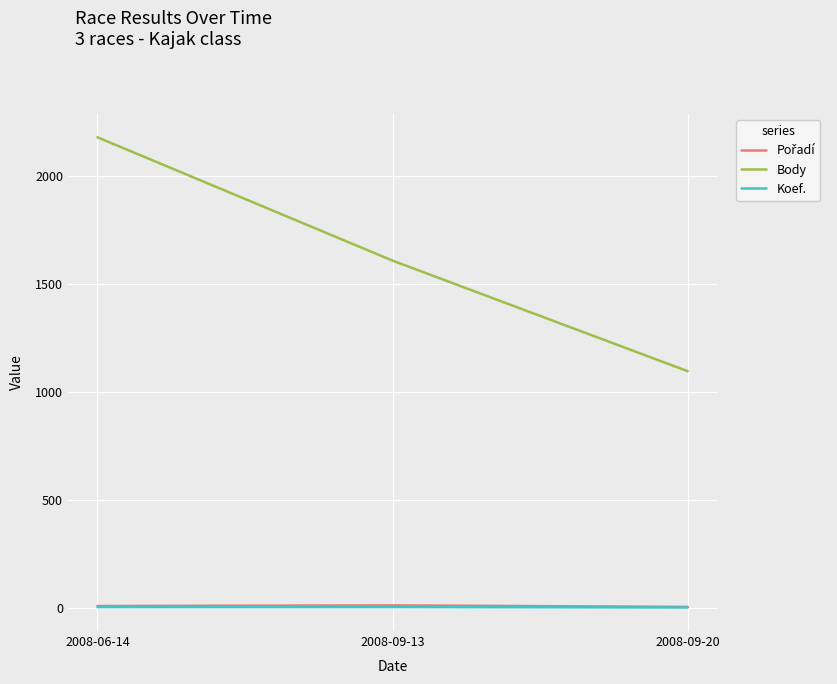

Which series changed the most between 2008-06-14 and 2008-09-20?

Body